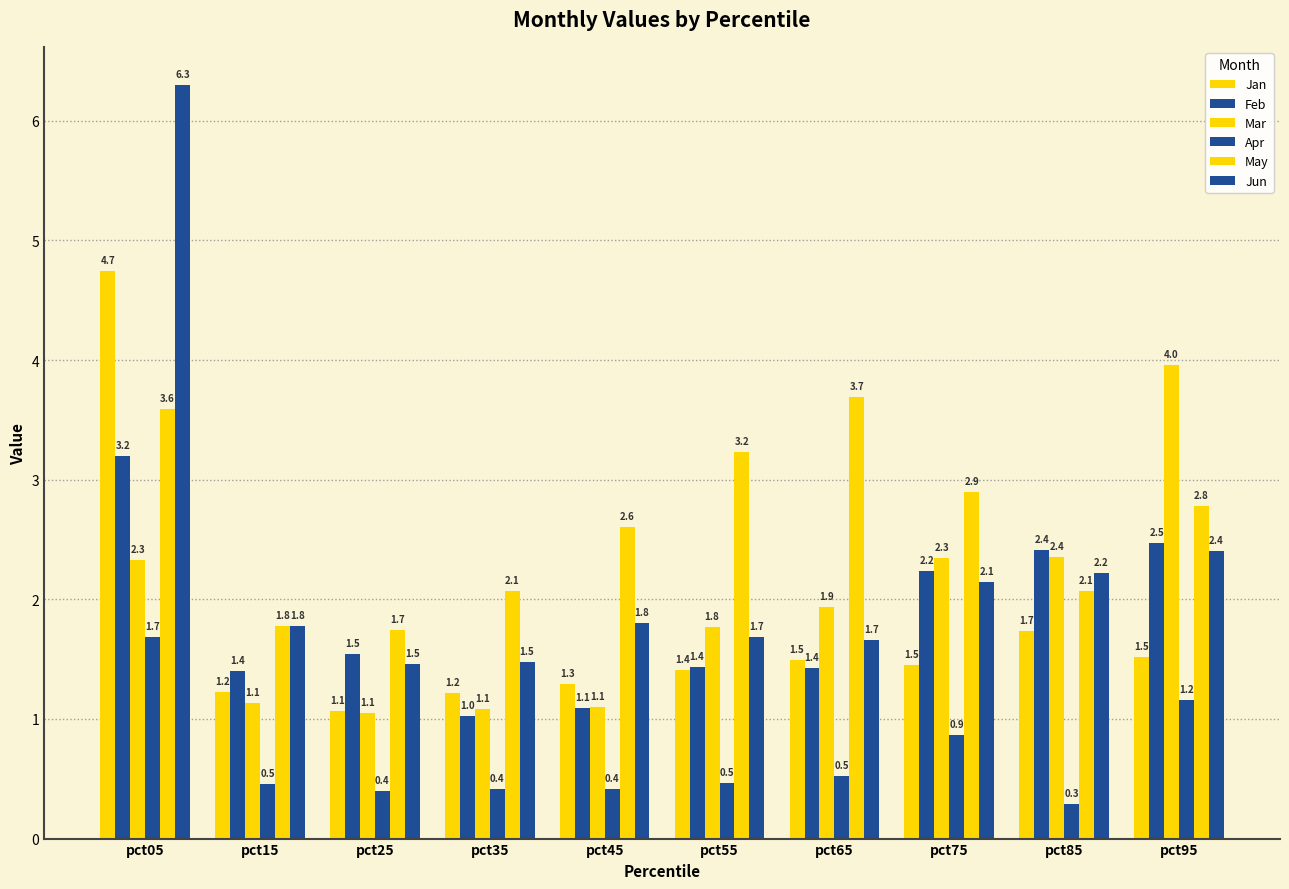

How many groups of bars are there?

10